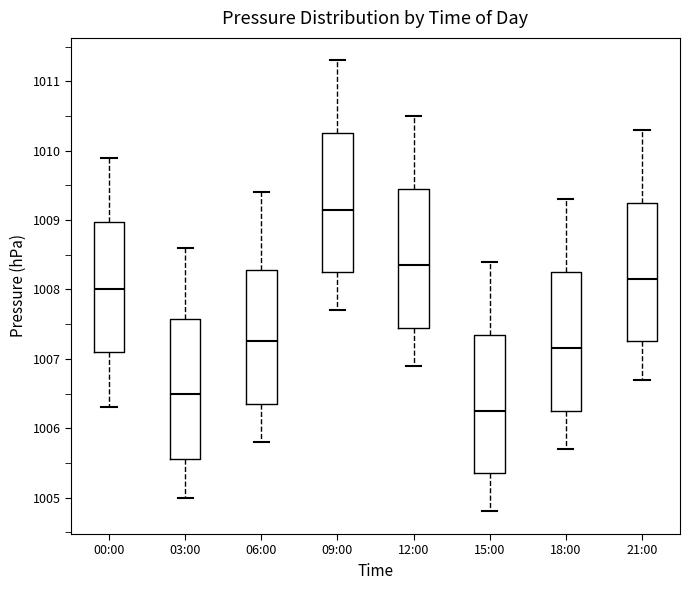

Reading left to right, read every box against the y-axis: the position of its median line, the range the box covers, and the ends of its whiskers. The values are not printed on the chart, so give them approximately, as read against the axis.

00:00: median 1008.0, box 1007.1 to 1009.0, whiskers 1006.3 to 1009.9
03:00: median 1006.5, box 1005.6 to 1007.6, whiskers 1005.0 to 1008.6
06:00: median 1007.3, box 1006.4 to 1008.3, whiskers 1005.8 to 1009.4
09:00: median 1009.2, box 1008.3 to 1010.3, whiskers 1007.7 to 1011.3
12:00: median 1008.4, box 1007.5 to 1009.5, whiskers 1006.9 to 1010.5
15:00: median 1006.3, box 1005.4 to 1007.4, whiskers 1004.8 to 1008.4
18:00: median 1007.2, box 1006.3 to 1008.3, whiskers 1005.7 to 1009.3
21:00: median 1008.2, box 1007.3 to 1009.3, whiskers 1006.7 to 1010.3